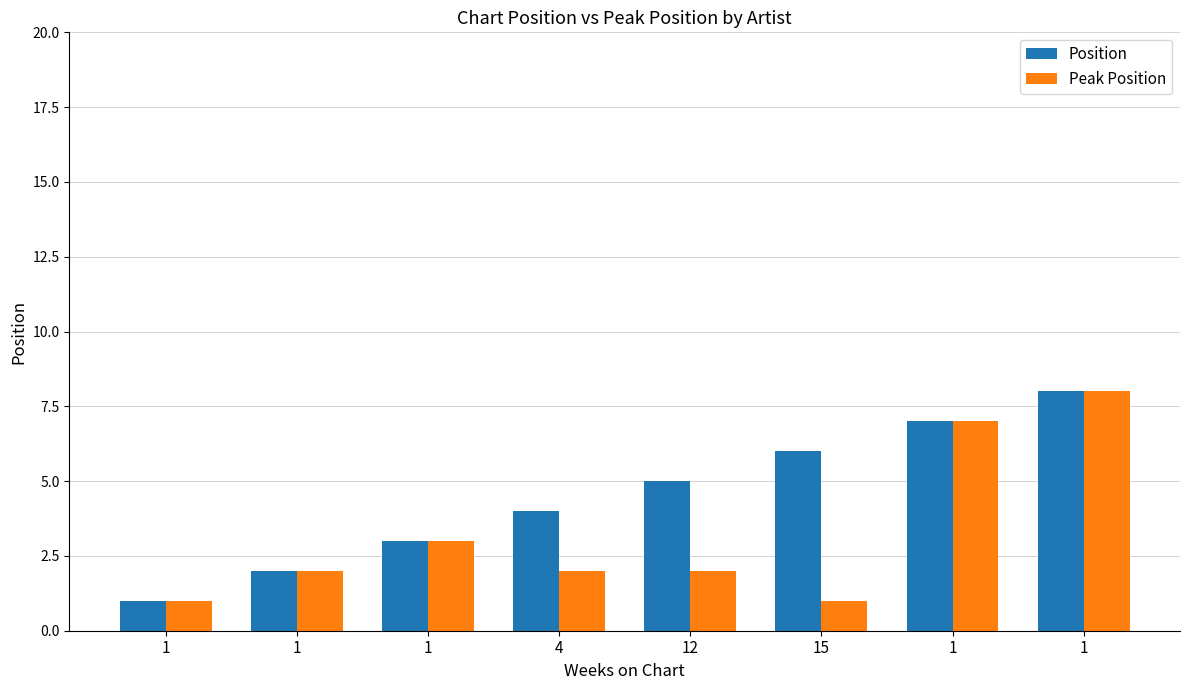

At how many categories does at least one series exceed 3?

5